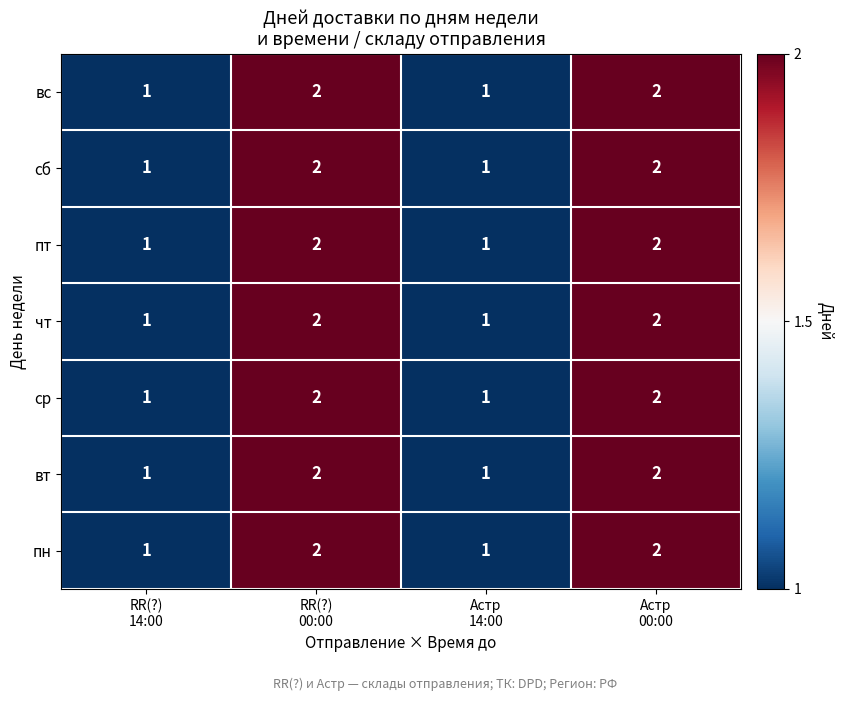

How many вс values are between 1 and 2?

4